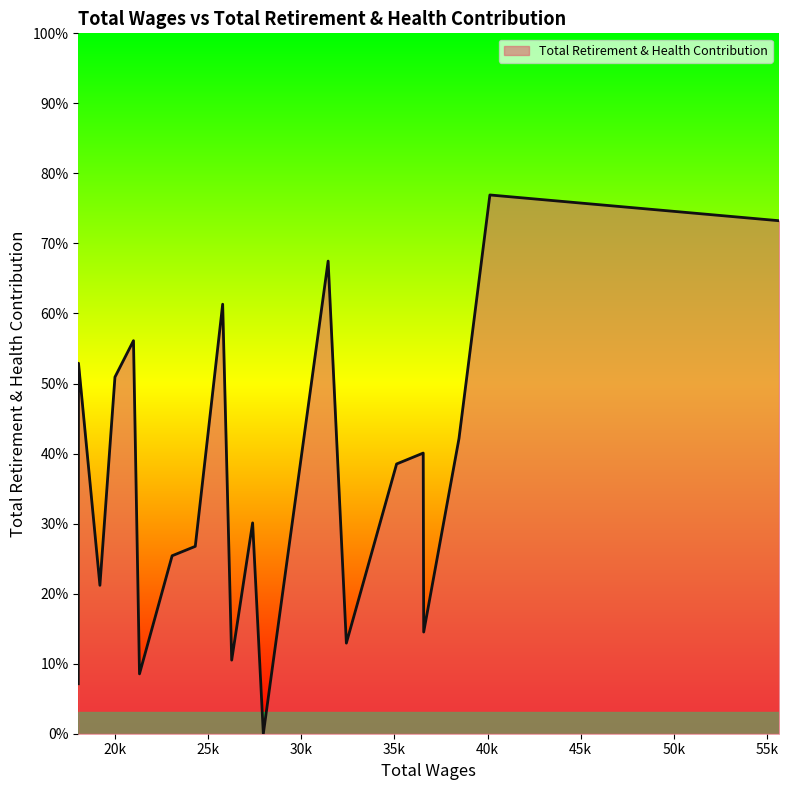

At which category does the chart reach its minimum across all series?

27971.0